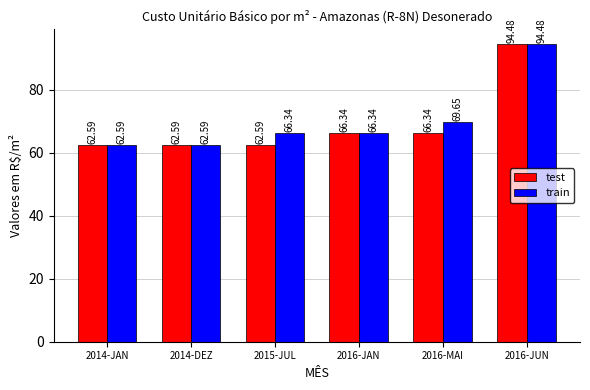

The train series shows 88.6 at 2016-JAN. True or false?

False